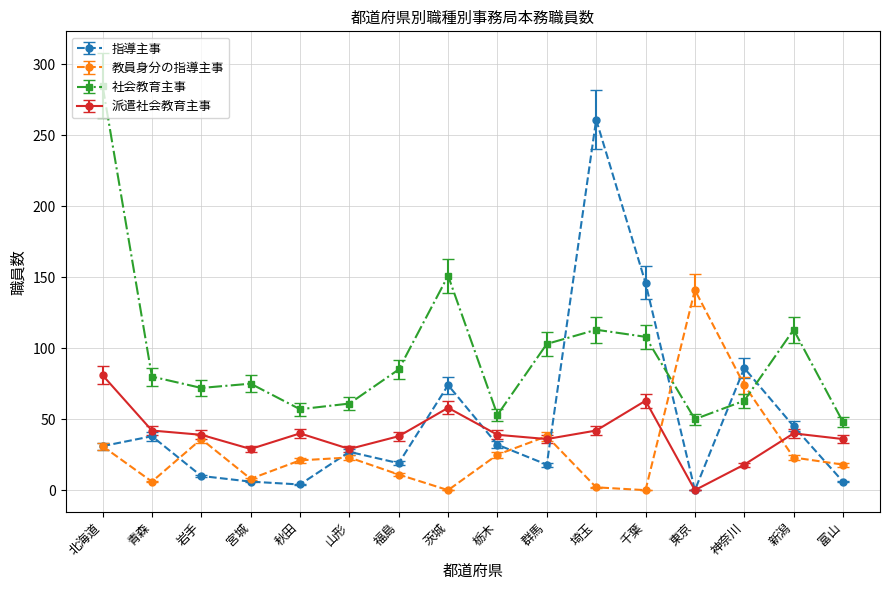

True or false: 教員身分の指導主事 and 指導主事 intersect in this chart.

True